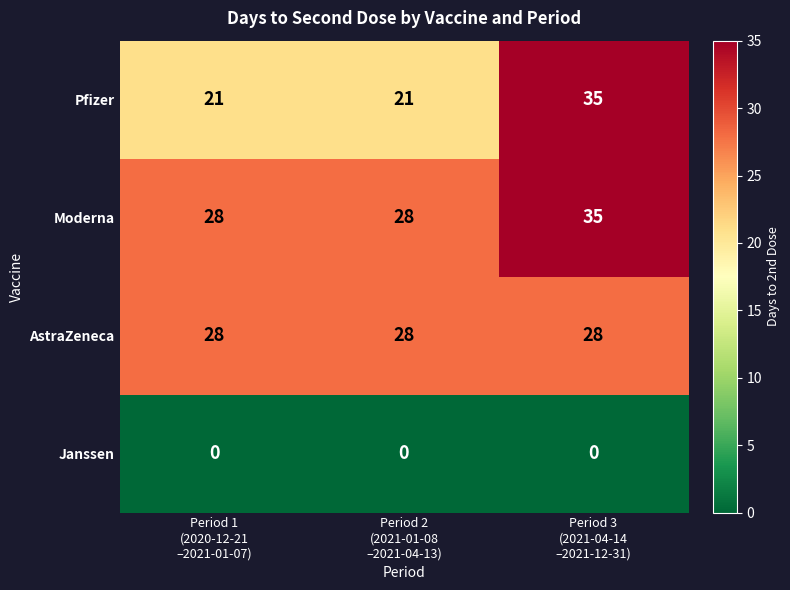

How many data points does each series have?

3